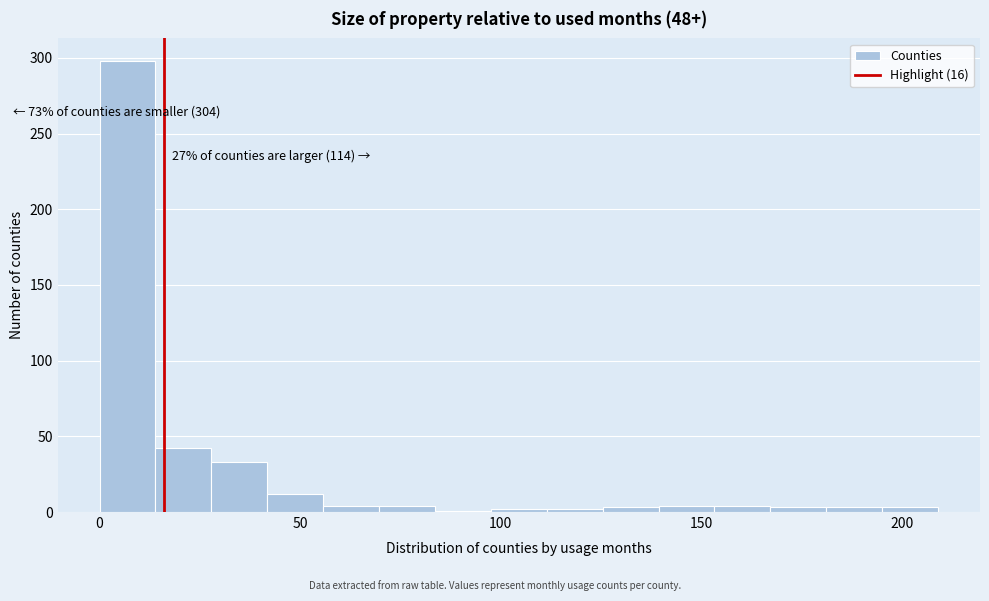

Around what value on the x-axis is the tallest bar? Give the approximate position of its centre, as read against the axis.

5